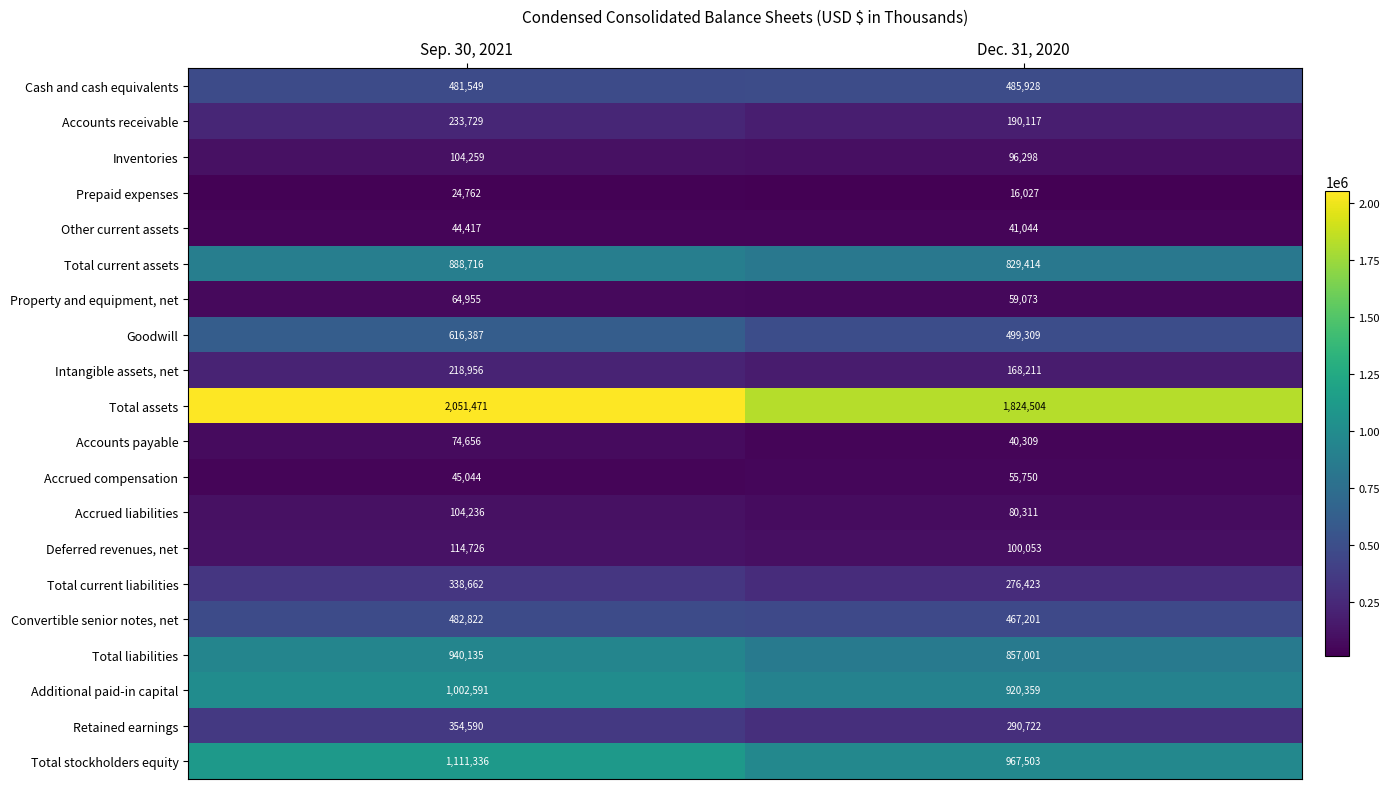

What value does the Total current assets series have at Dec. 31, 2020, to the nearest 100?

829400